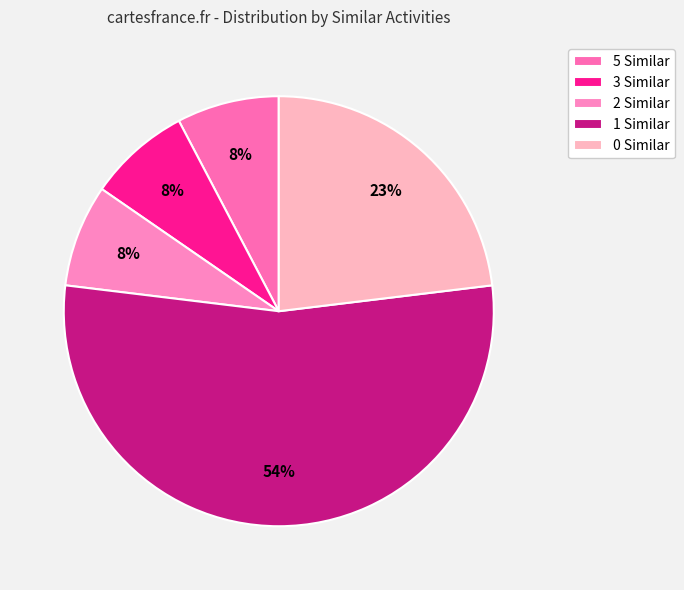

To the nearest percent, what is the combined percentage of 0 Similar and 2 Similar?

31%